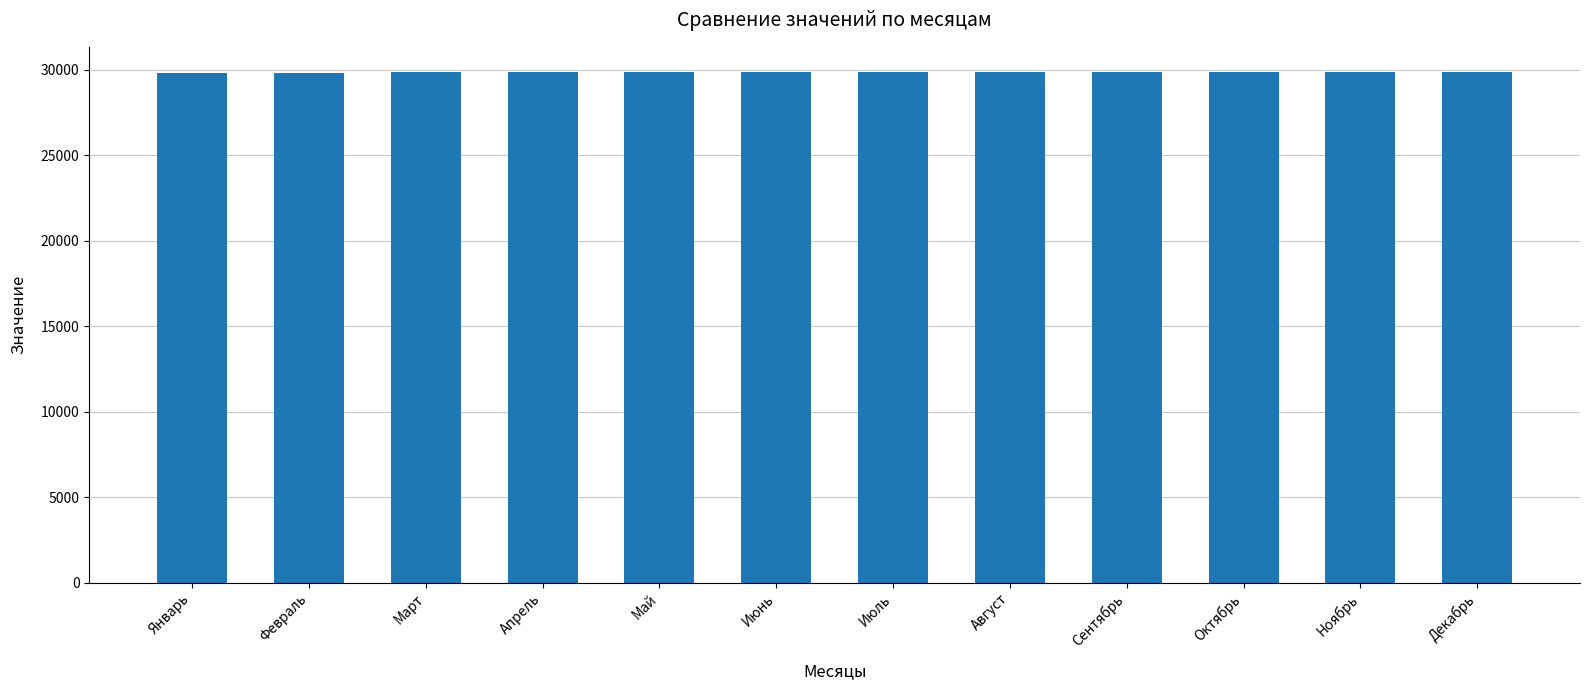

What is the minimum value shown in the chart?

29830